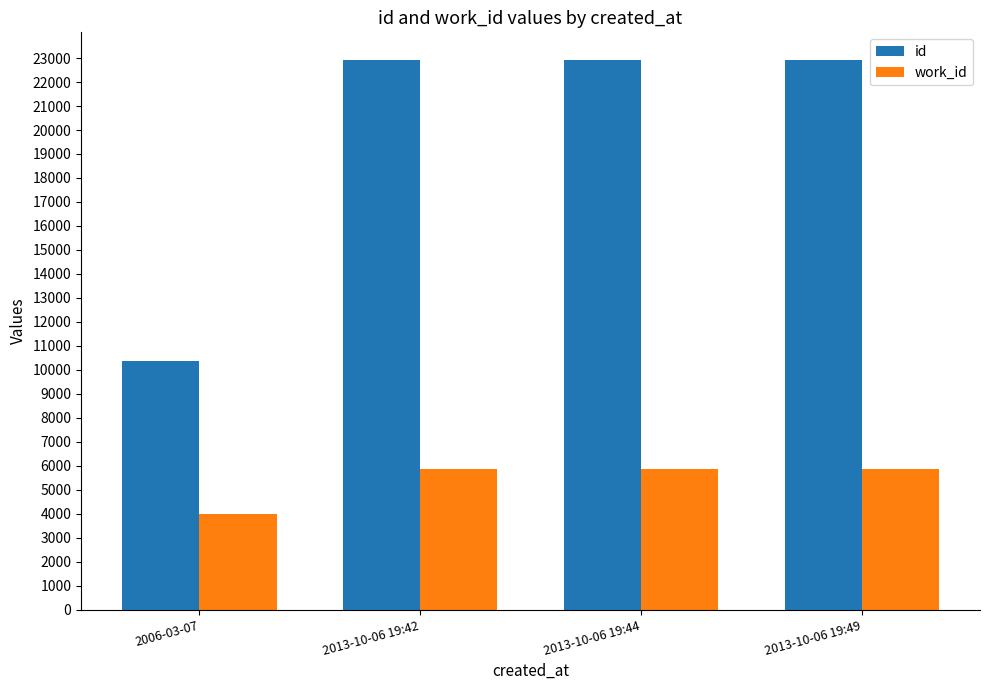

What is the value of the work_id bar at the 4th from the left?

5880